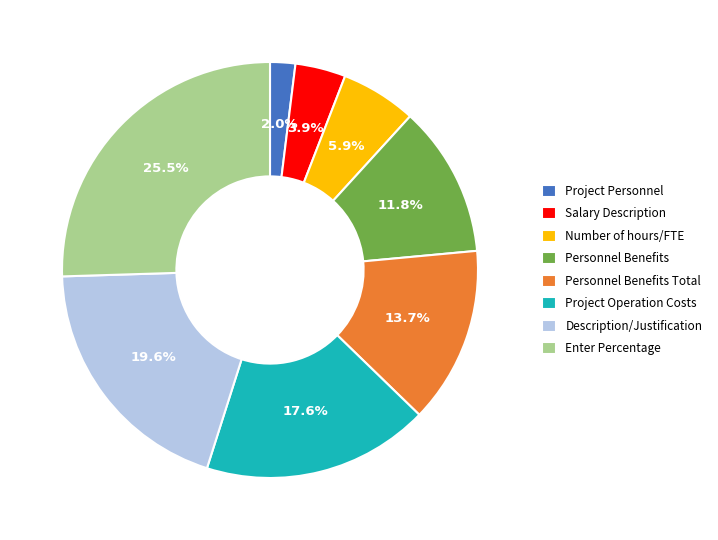

Approximately how many times larger is the value at Project Operation Costs compared to Enter Percentage?

0.7